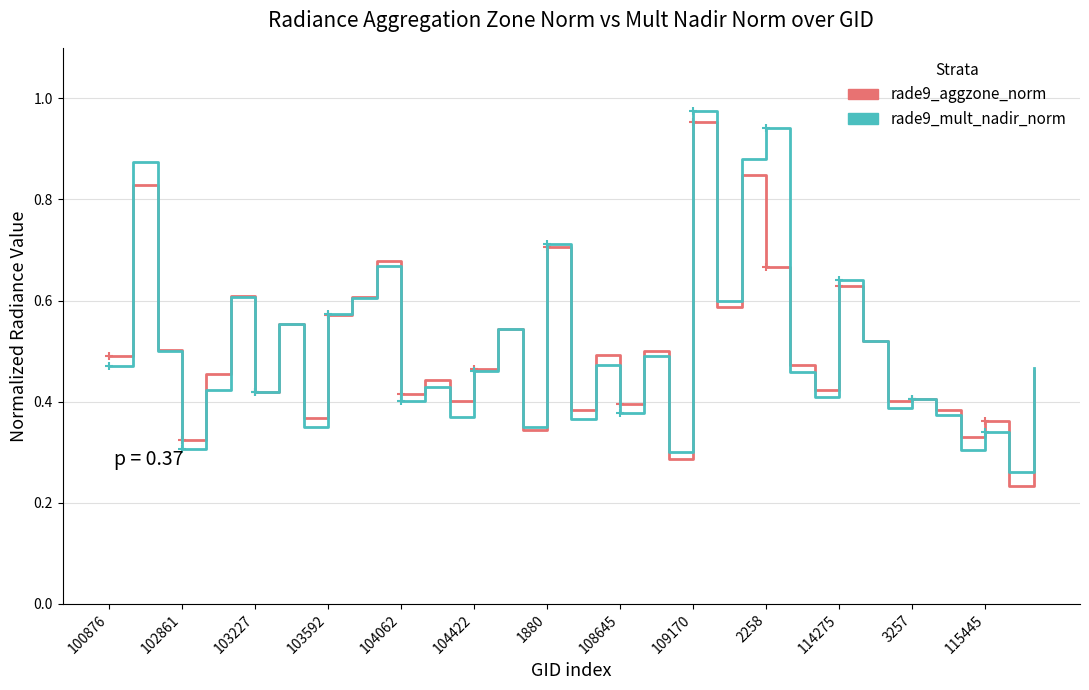

How many interior local peaks does the rade9_mult_nadir_norm series have?

14